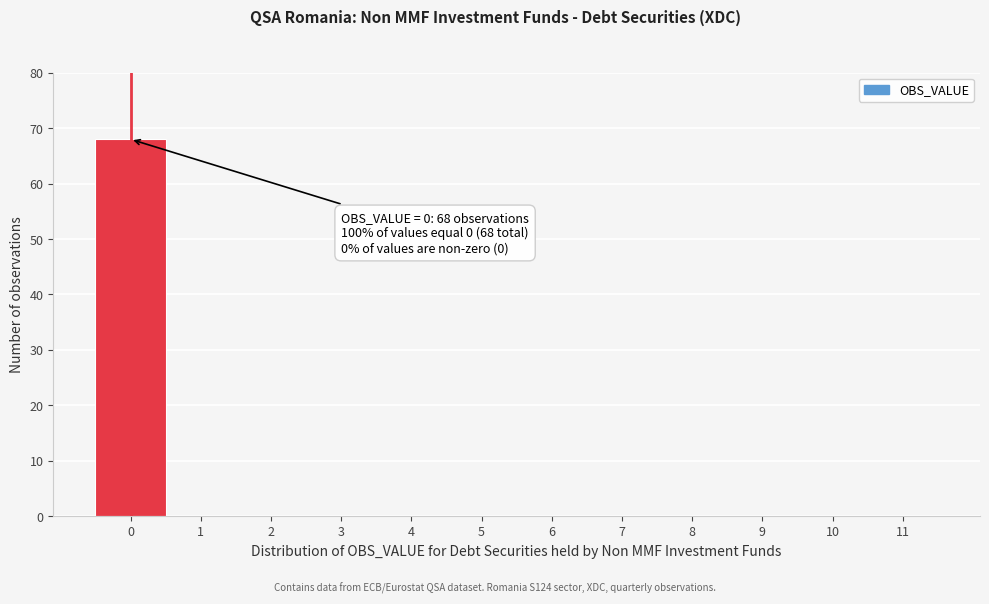

Over which range of the x-axis is the bar tallest?

-0.5 to 0.5